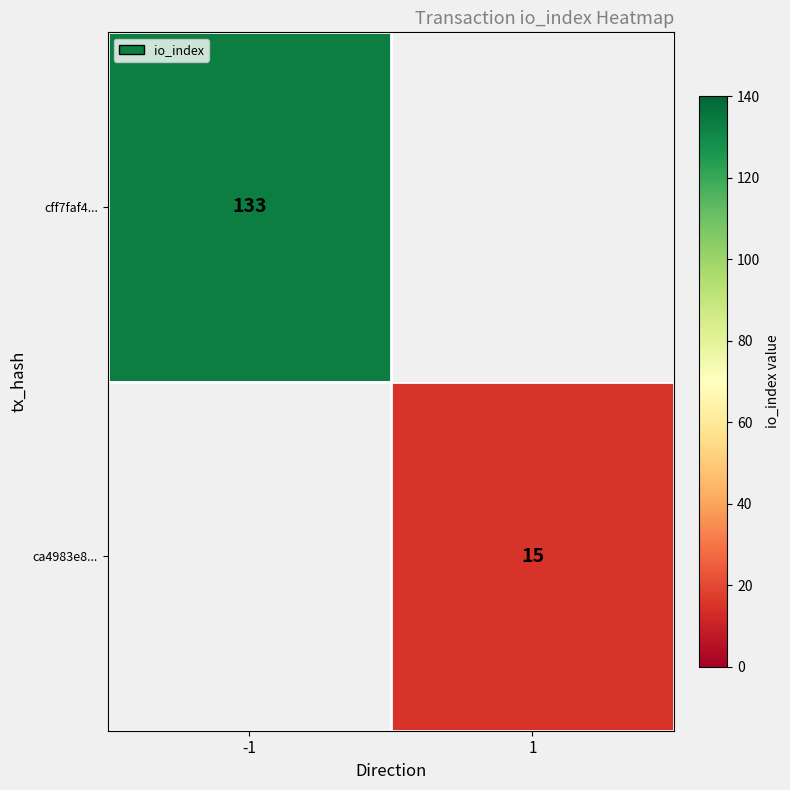

The cff7faf4... series shows 133 at -1. True or false?

True